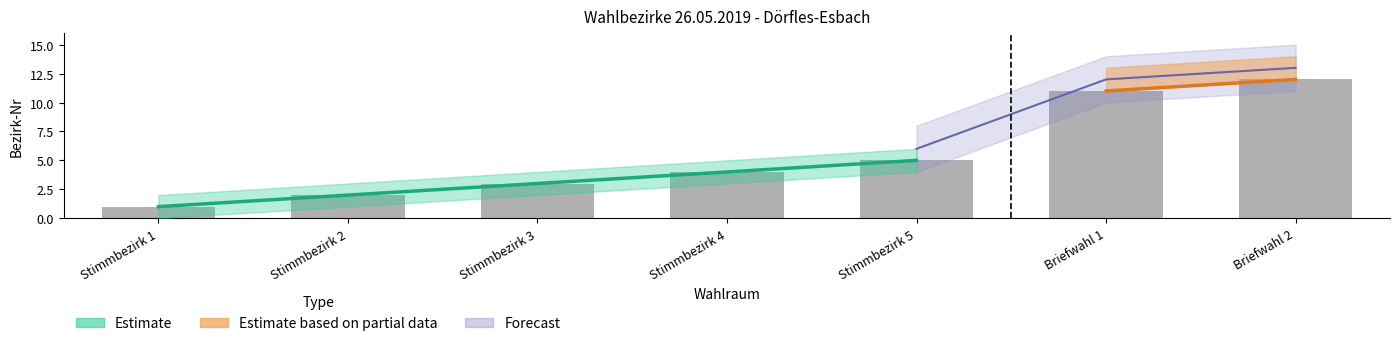

How many values are below 4?

3